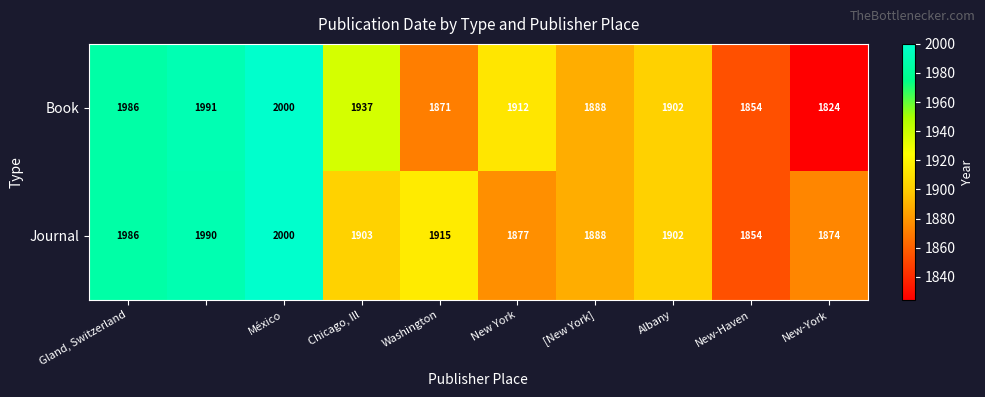

What is the sum of all Book values?

19165